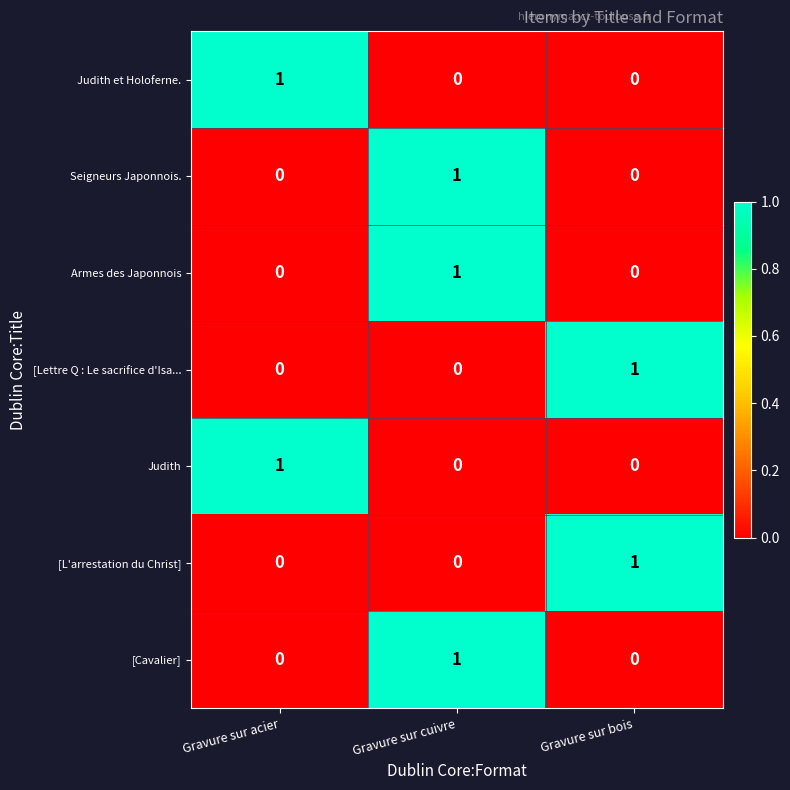

How many [Cavalier] values are between 0 and 1?

3